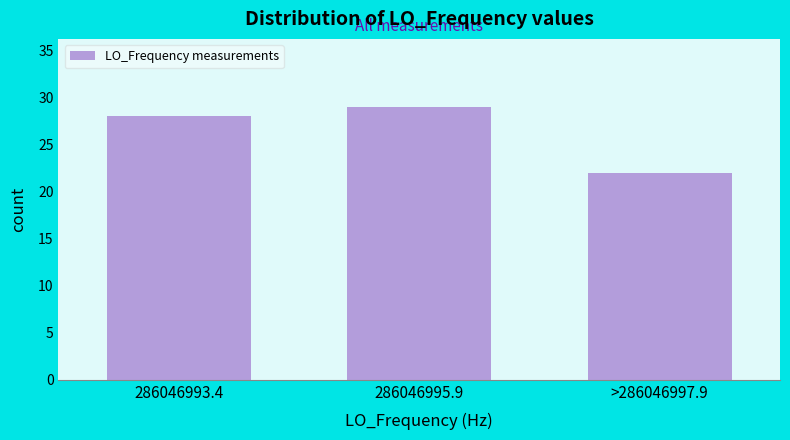

Reading left to right, what are all the values shown in this chart?

286046993.4=28	286046995.9=29	>286046997.9=22